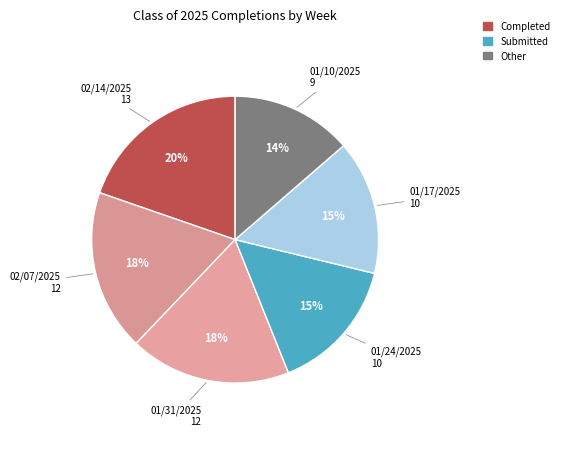

Which category has the biggest portion of the pie?

02/14/2025